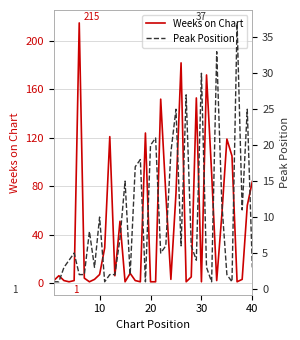

Which series changed the most between 29 and 30?

Weeks on Chart